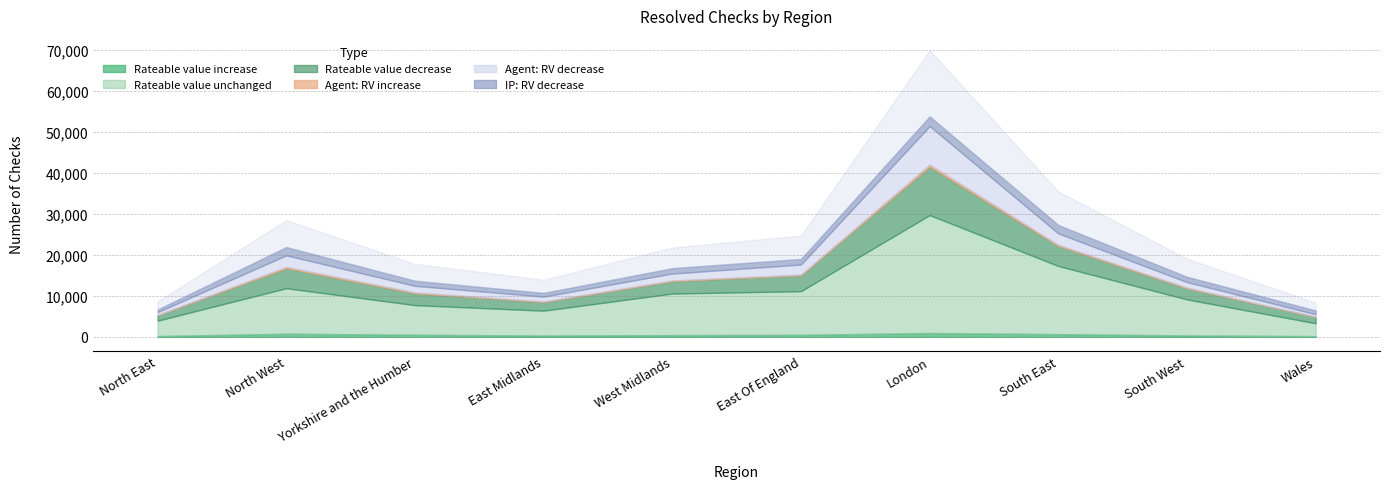

How many values in the Agent: Rateable value increase series exceed 220?

3